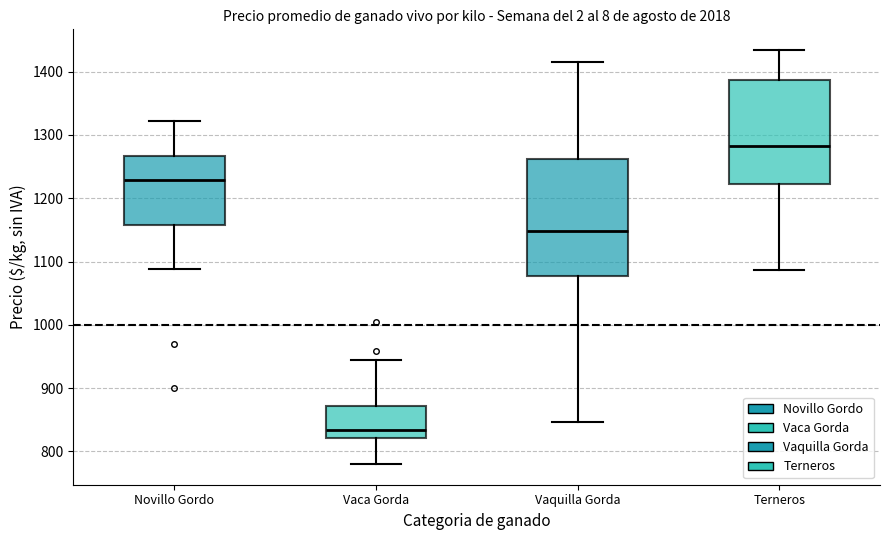

Reading left to right, read every box against the y-axis: the position of its median line, the range the box covers, and the ends of its whiskers. The values are not printed on the chart, so give them approximately, as read against the axis.

Novillo Gordo: median 1230, box 1160 to 1270, whiskers 1090 to 1320
Vaca Gorda: median 830, box 820 to 870, whiskers 780 to 940
Vaquilla Gorda: median 1150, box 1080 to 1260, whiskers 850 to 1420
Terneros: median 1280, box 1220 to 1390, whiskers 1090 to 1430